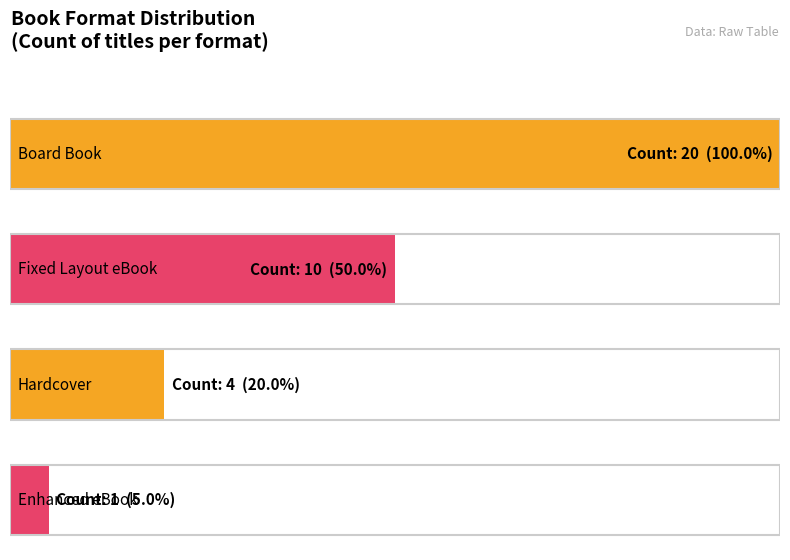

What is the label of the 2nd bar from the left?

Fixed Layout eBook